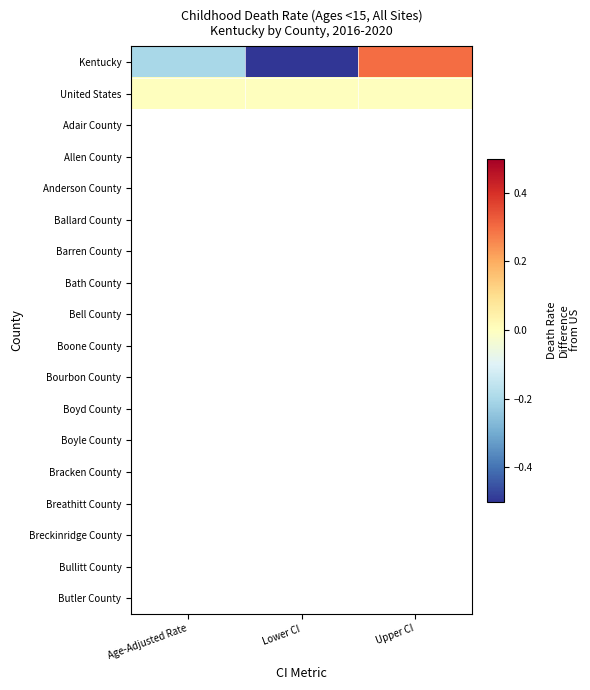

Which has a higher value, Upper CI or Lower CI?

Upper CI